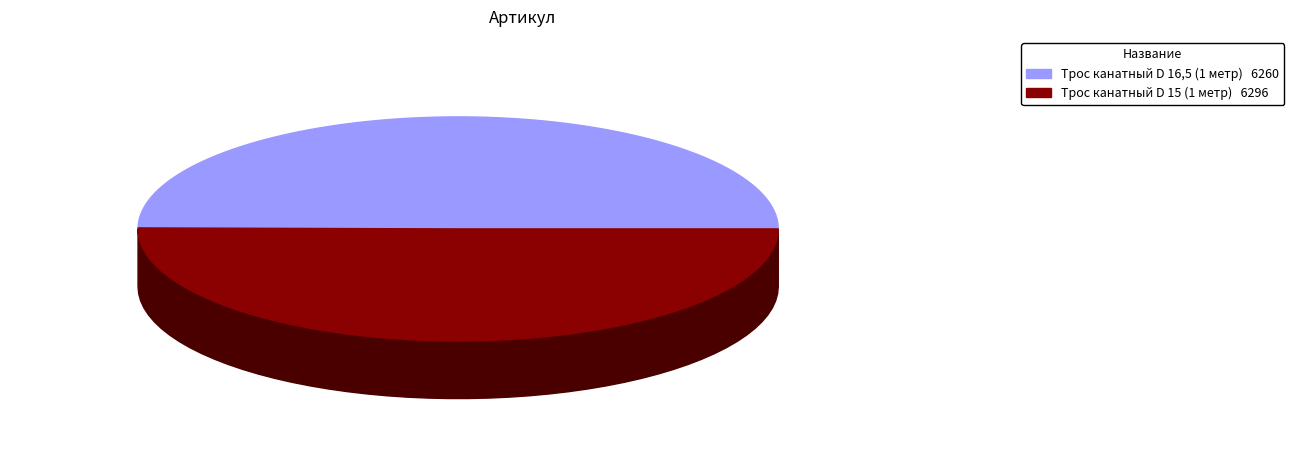

Count the number of slices in the pie.

2